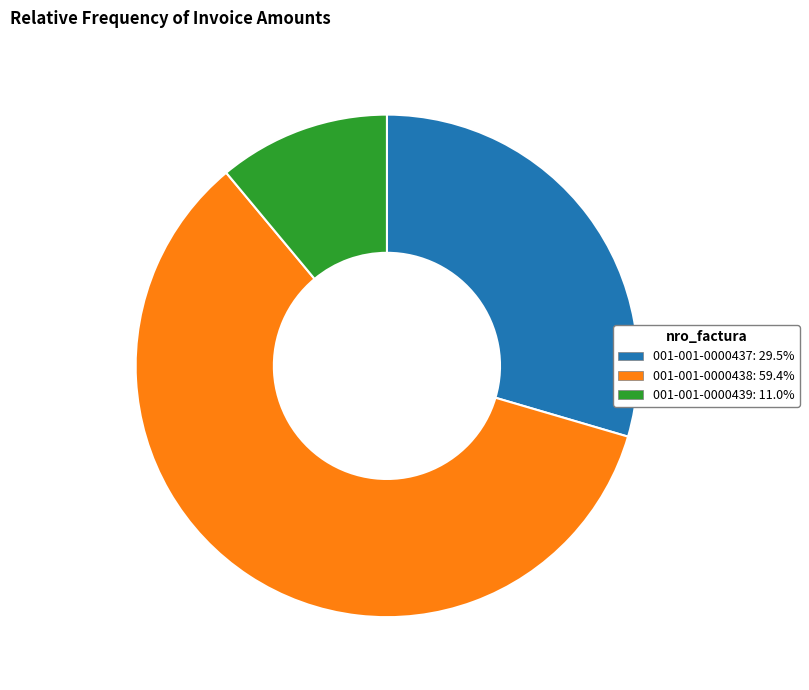

Between 001-001-0000439 and 001-001-0000437, which is larger?

001-001-0000437